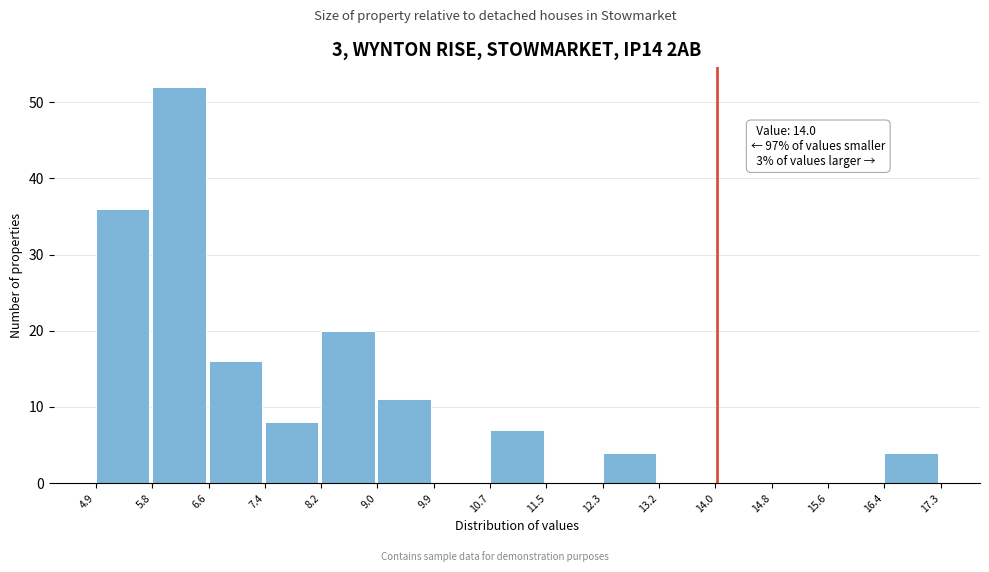

Which range on the x-axis has the tallest bar?

5.8 to 6.6